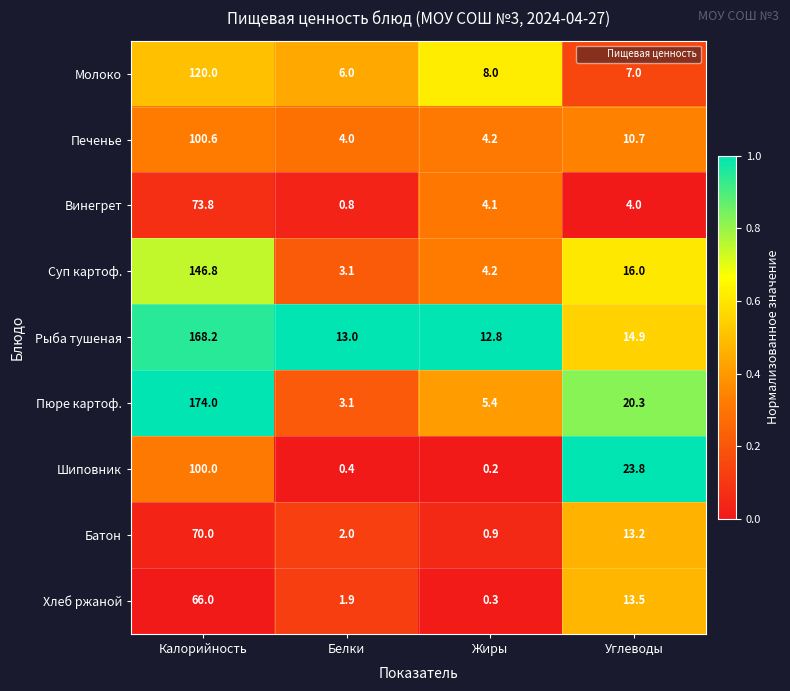

What is the approximate value of Молоко at Жиры?

8.0